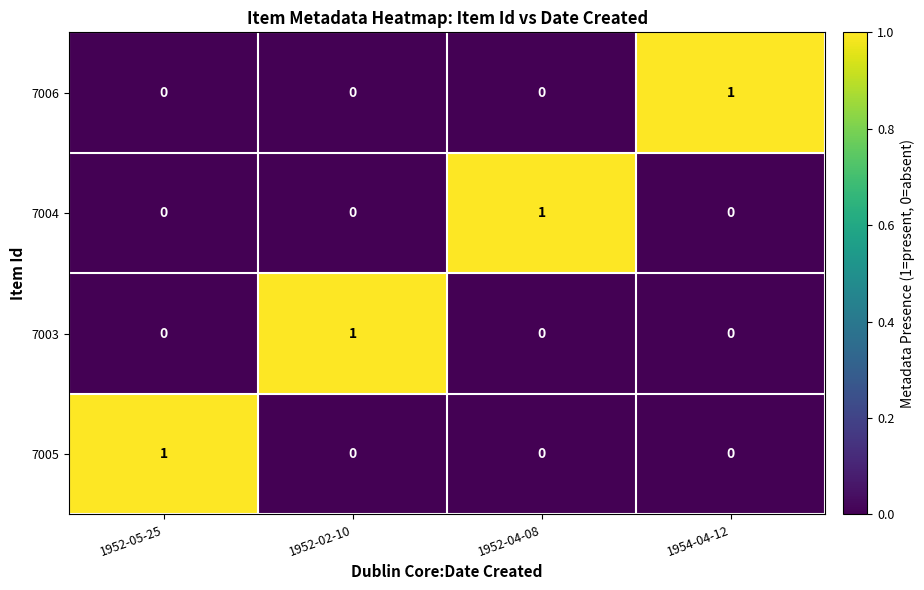

Count the 7003 values in the range 0 to 1.

4